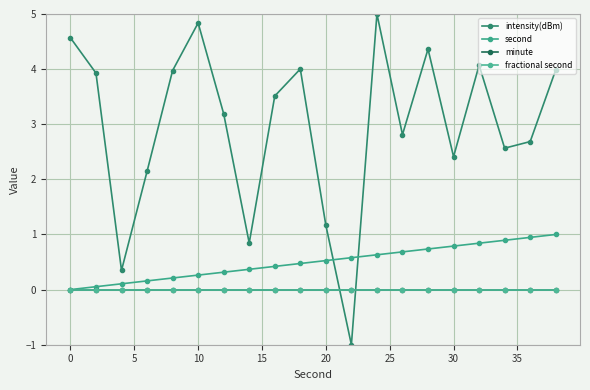

What is the sum of all intensity(dBm) values?

59.4